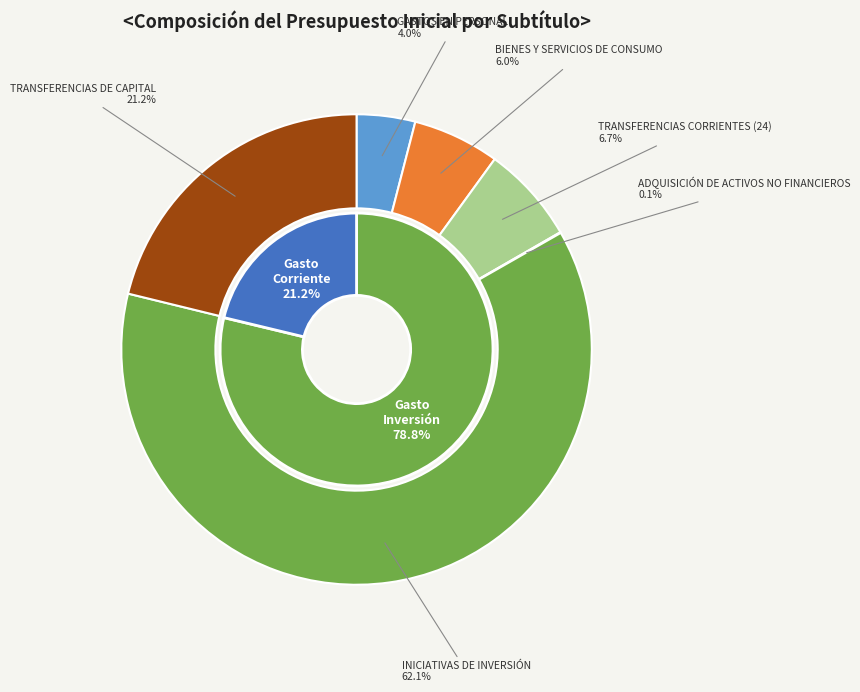

What percentage do INICIATIVAS DE INVERSIÓN and TRANSFERENCIAS DE CAPITAL together represent?

83.3%